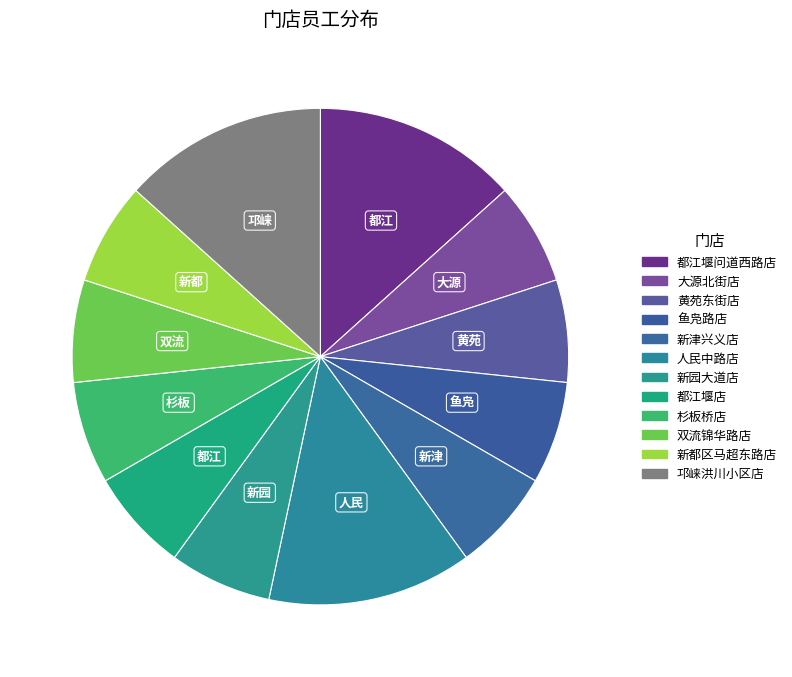

Which category has the biggest portion of the pie?

都江堰问道西路店